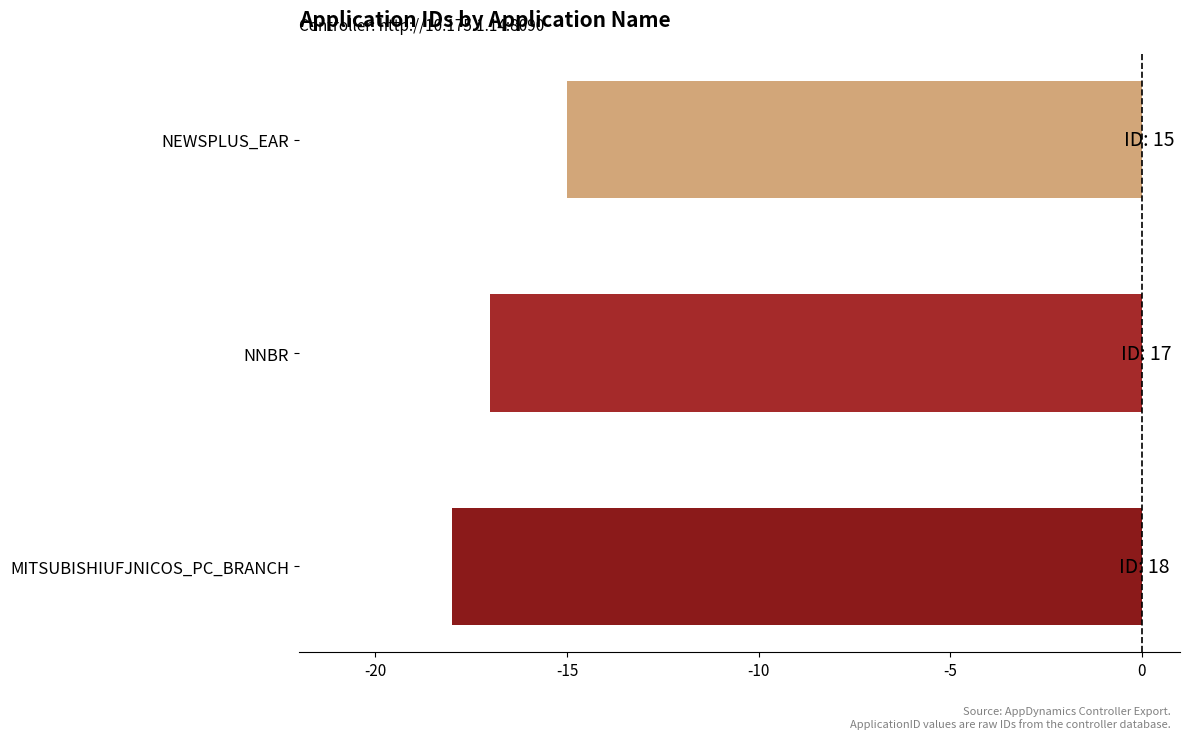

What is the change in value from NNBR to NEWSPLUS_EAR?

+2